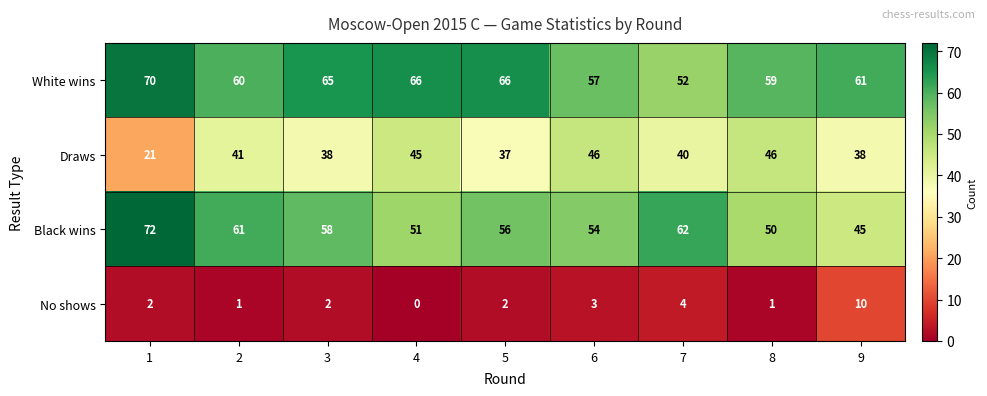

What is the sum of the White wins values at 9 and 5?

127